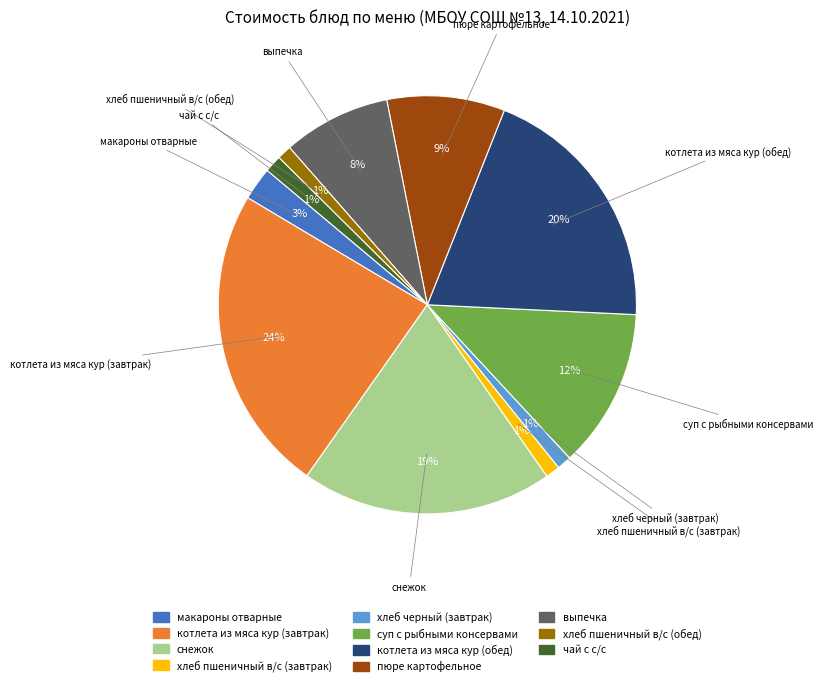

Combined, do выпечка and макароны отварные account for over 50%?

No